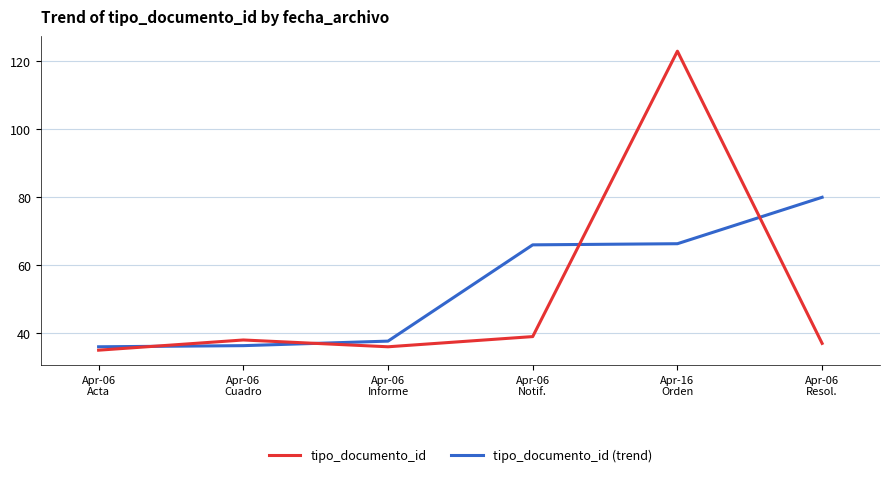

Which category has the lowest value in the tipo_documento_id series?

Apr-06
Acta